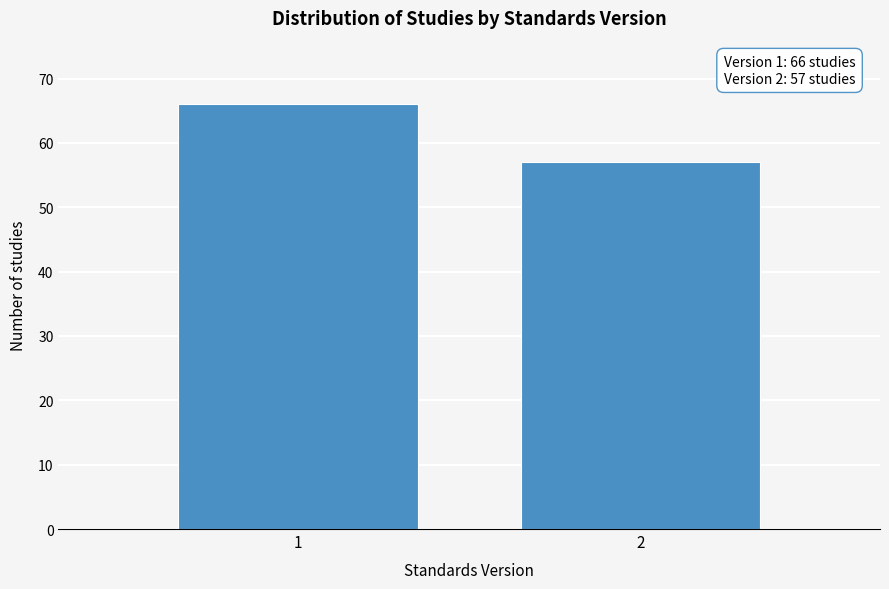

Reading left to right, transcribe all the data shown in this chart.

66	57